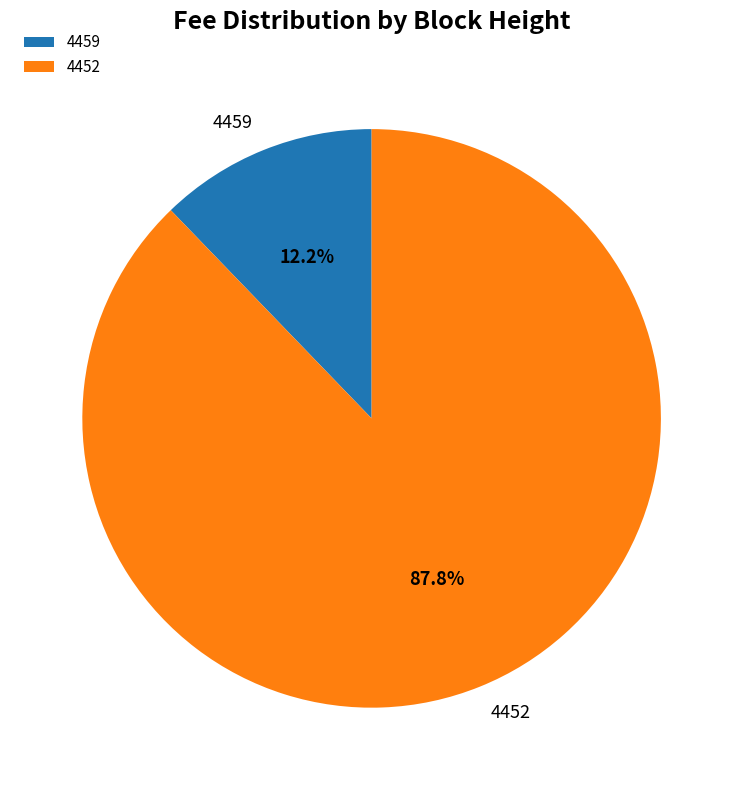

Do 4459 and 4452 together represent more than half of the pie?

Yes